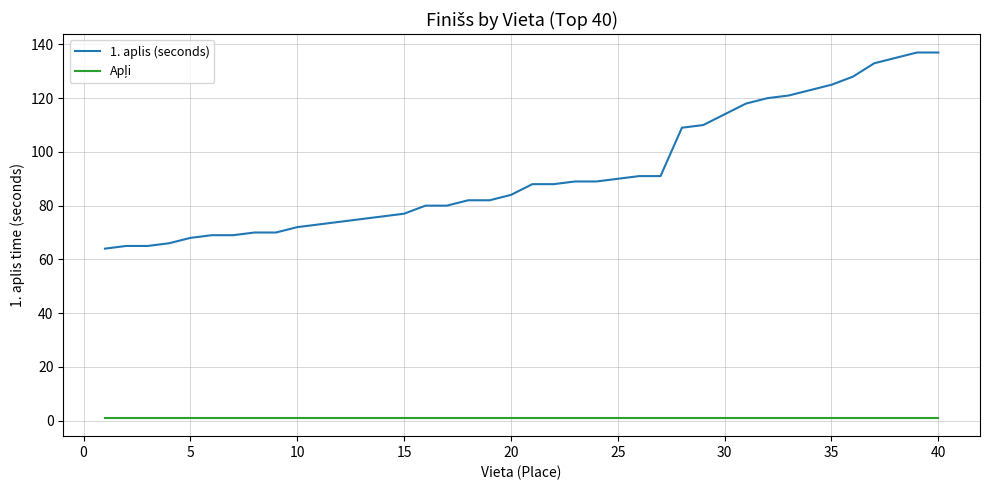

How many lines are shown in the chart?

2